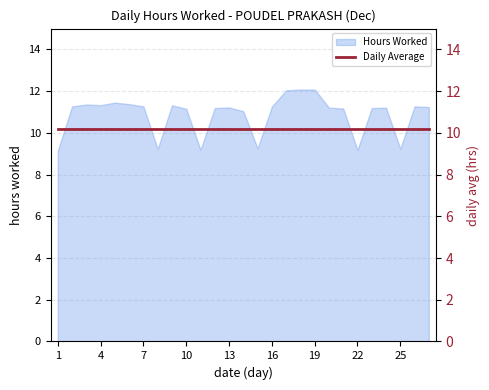

True or false: the data shows 9.2 at 11.

True